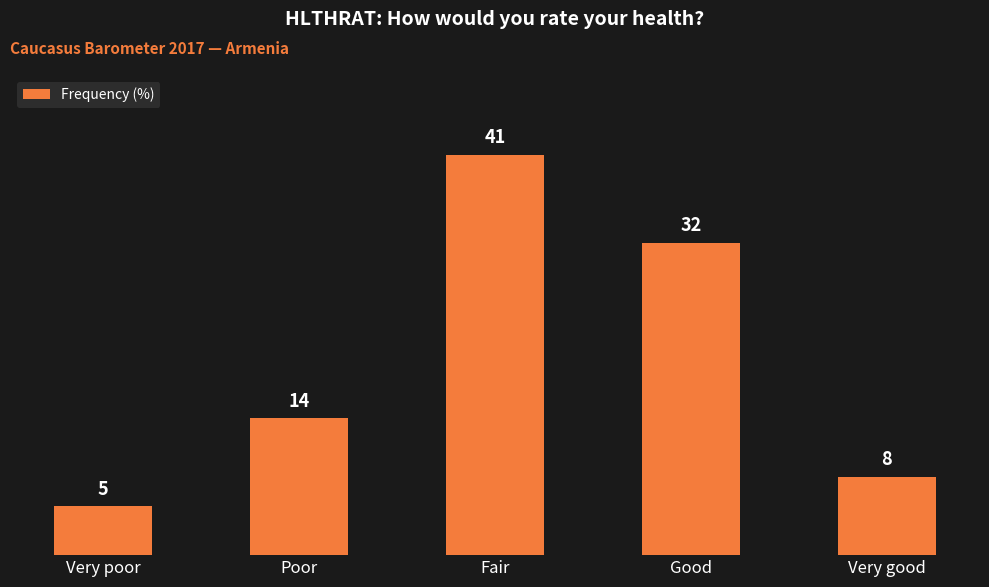

What is the approximate value at Fair, to the nearest 10?

40